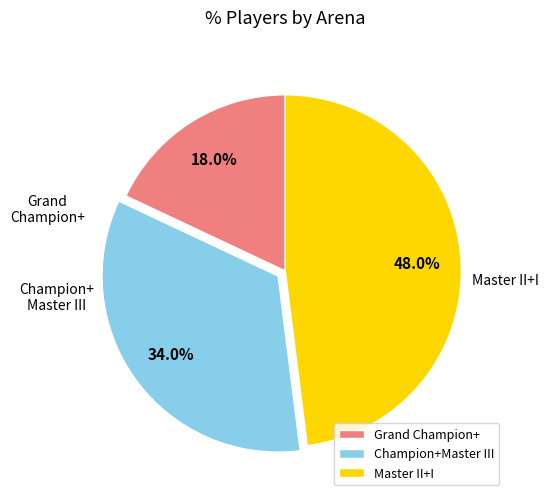

To the nearest percent, what is the average slice percentage?

33%